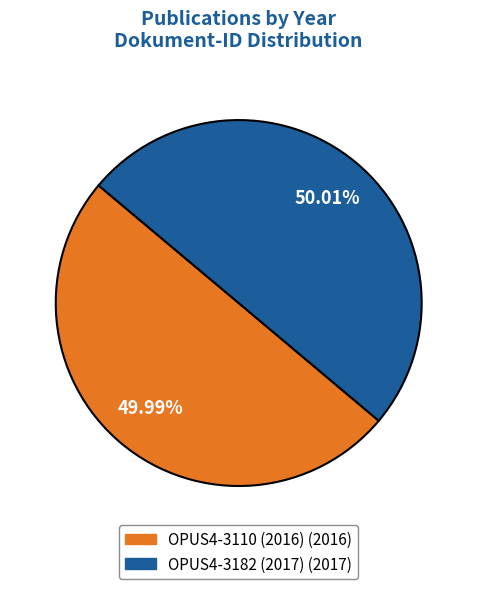

To the nearest percent, what is the combined percentage of OPUS4-3182 (2017) and OPUS4-3110 (2016)?

100%